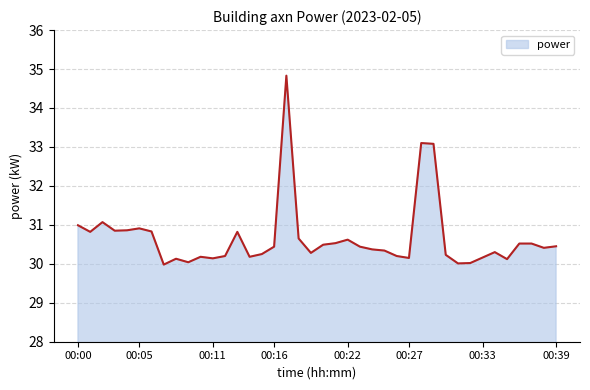

What is the maximum value shown in the chart?

34.8